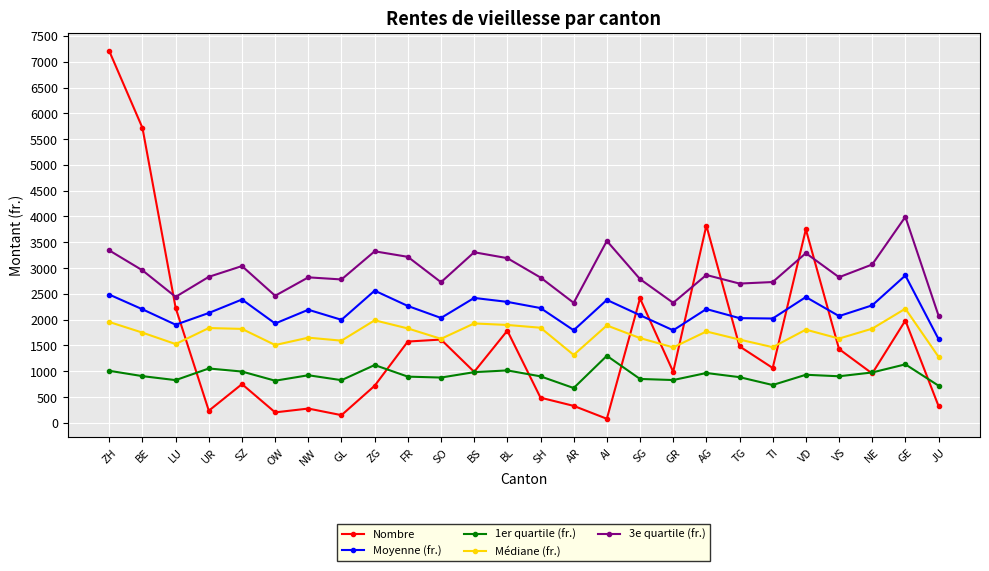

At which category is the sum across all series the highest?

ZH